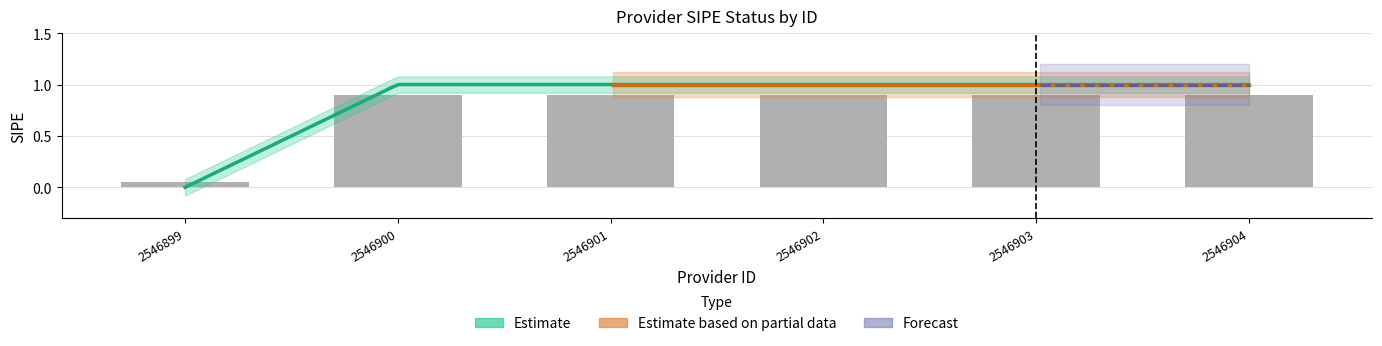

Reading left to right, what are all the values shown in this chart?

2546899=0.1	2546900=0.9	2546901=0.9	2546902=0.9	2546903=0.9	2546904=0.9